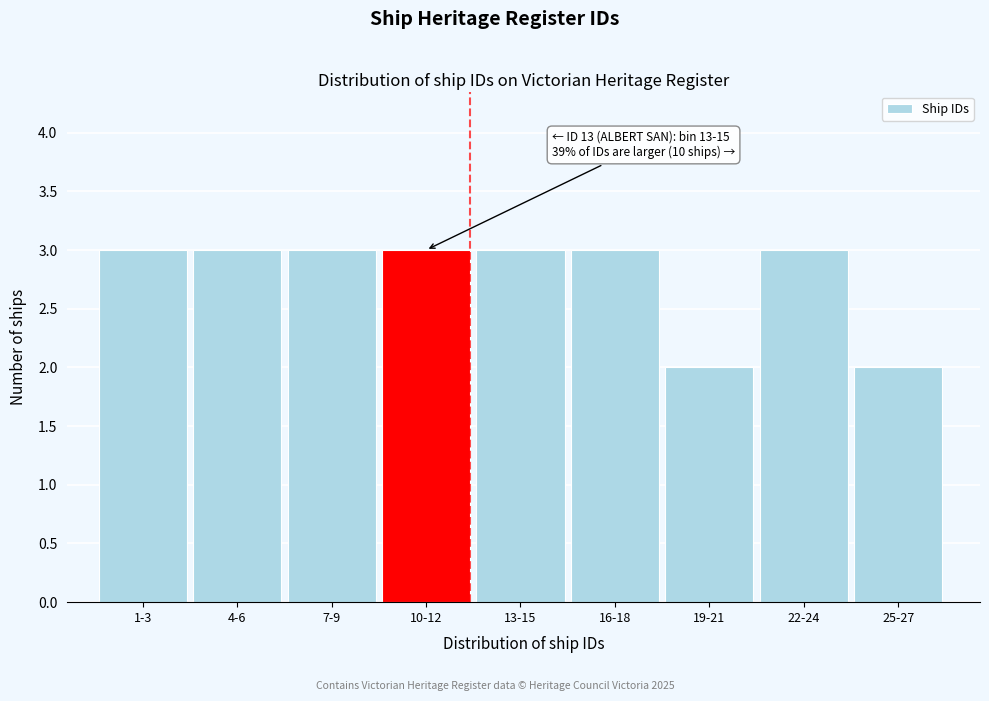

Reading left to right, extract all data points from this chart.

3	3	3	3	3	3	2	3	2